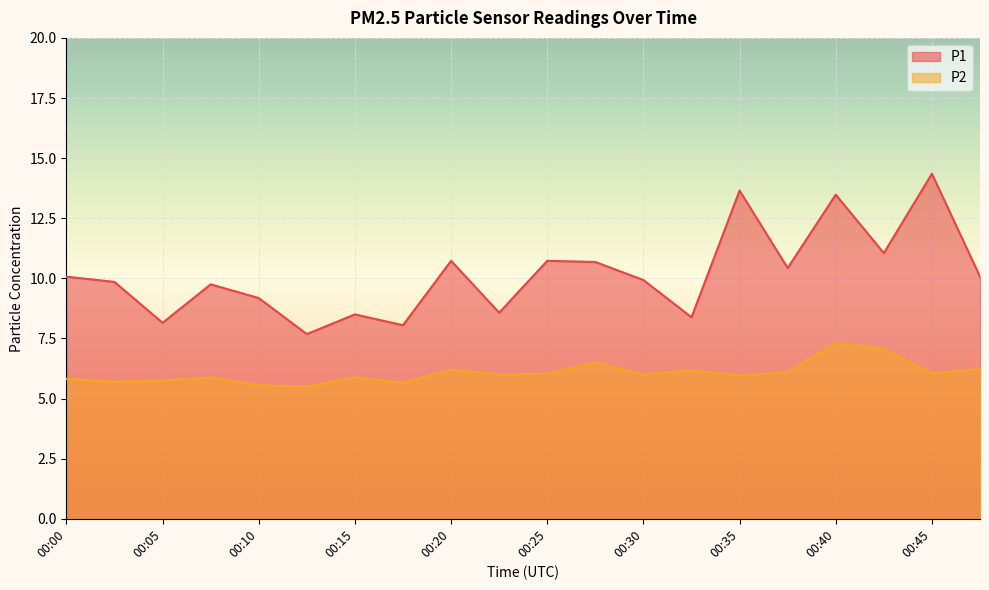

Reading left to right, extract all data points from this chart.

P1: 00:00=10.1	00:03=9.8	00:05=8.2	00:08=9.8	00:10=9.2	00:13=7.7	00:15=8.5	00:18=8.1	00:20=10.7	00:23=8.6	00:25=10.7	00:27=10.7	00:30=9.9	00:32=8.4	00:35=13.7	00:37=10.4	00:40=13.5	00:42=11.1	00:45=14.3	00:47=10.1
P2: 00:00=5.8	00:03=5.7	00:05=5.8	00:08=5.9	00:10=5.5	00:13=5.5	00:15=5.9	00:18=5.7	00:20=6.2	00:23=6.0	00:25=6.0	00:27=6.5	00:30=6.0	00:32=6.2	00:35=6.0	00:37=6.1	00:40=7.3	00:42=7.1	00:45=6.0	00:47=6.2